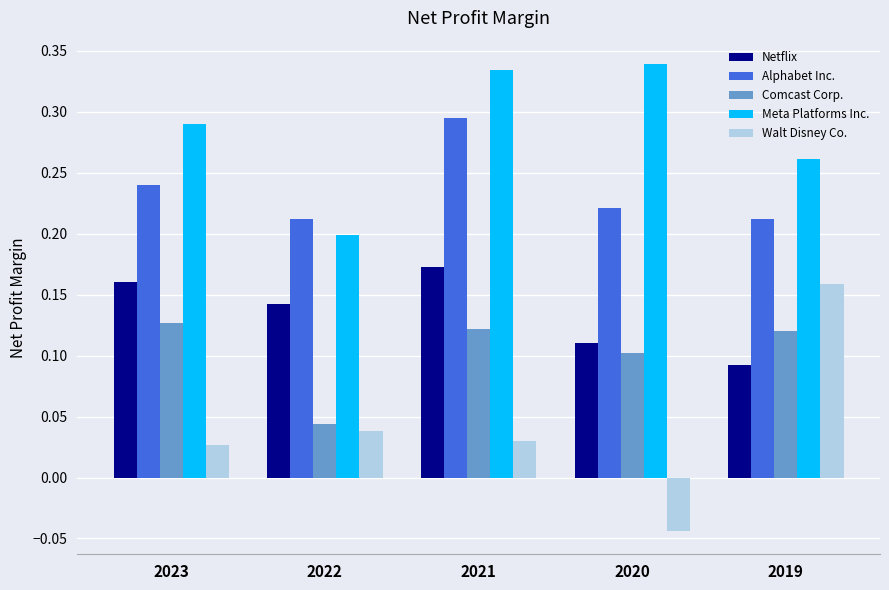

Where is Meta Platforms Inc. nearest to the value 0?

2022